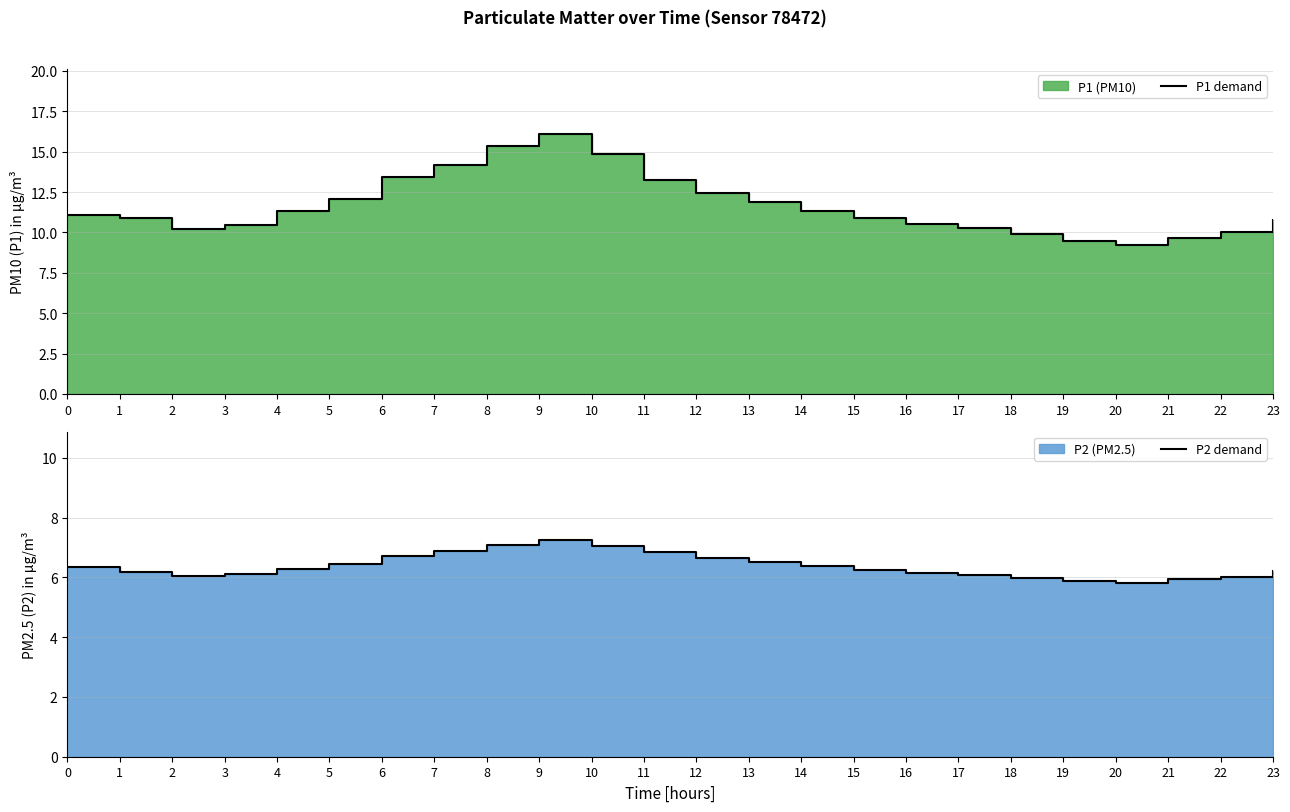

Is the value of P1 demand at 1 greater than the value of P2 demand at 21?

Yes